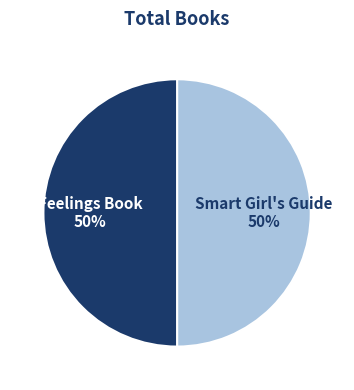

Do Smart Girl's Guide and Feelings Book together represent more than half of the pie?

Yes